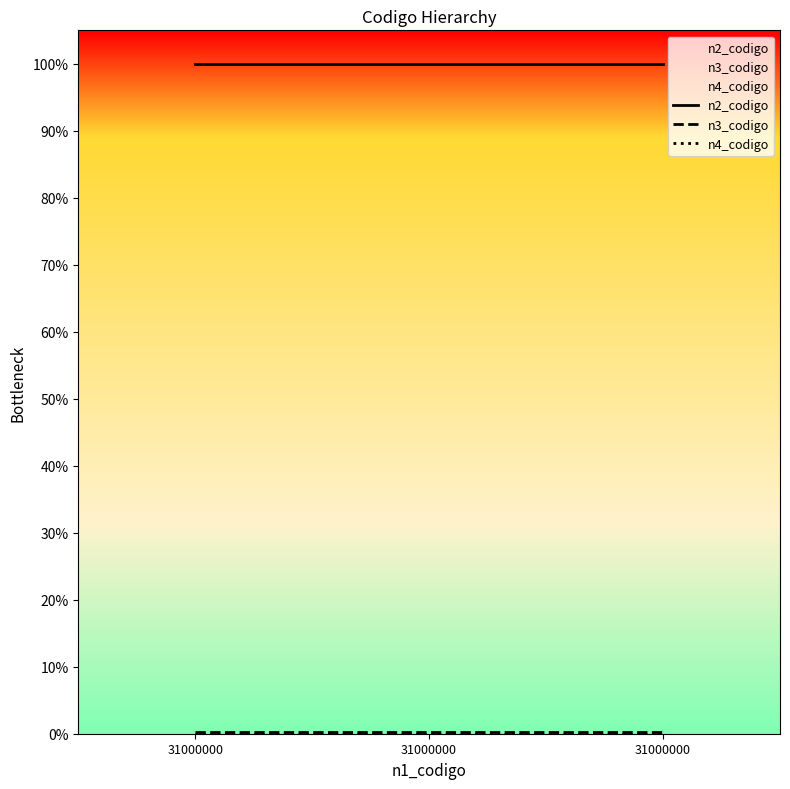

Rank the series by their maximum value, from lowest to highest.

n4_codigo, n3_codigo, n2_codigo